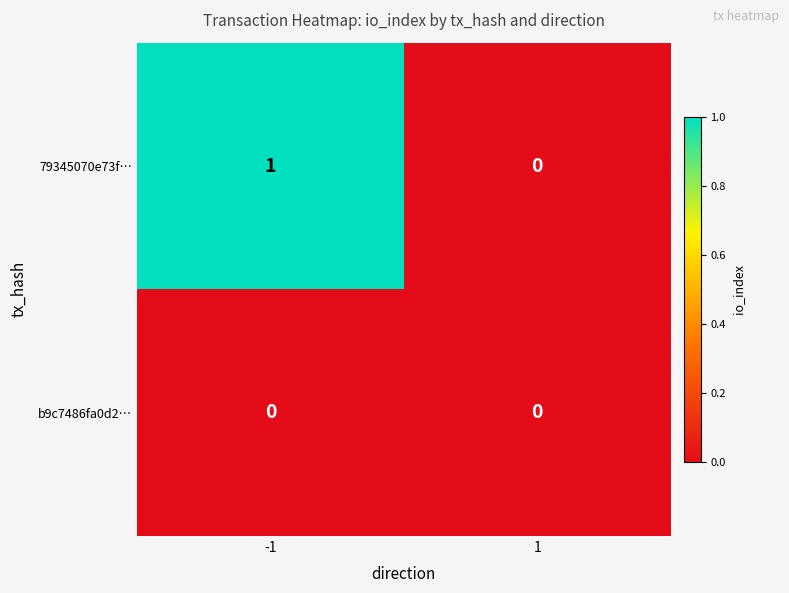

The b9c7486fa0d2… series shows 0 at -1. True or false?

True